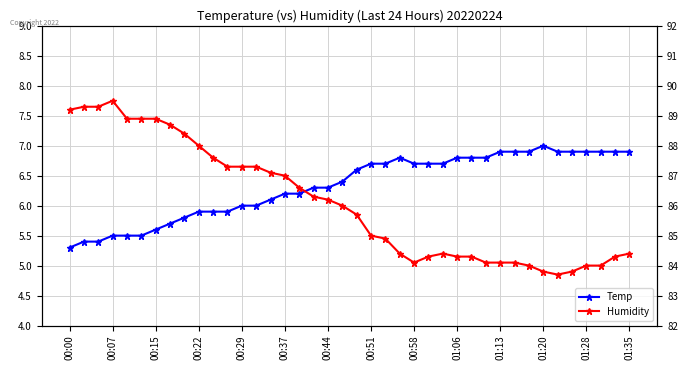

Does the chart display data point markers on the line(s)?

Yes